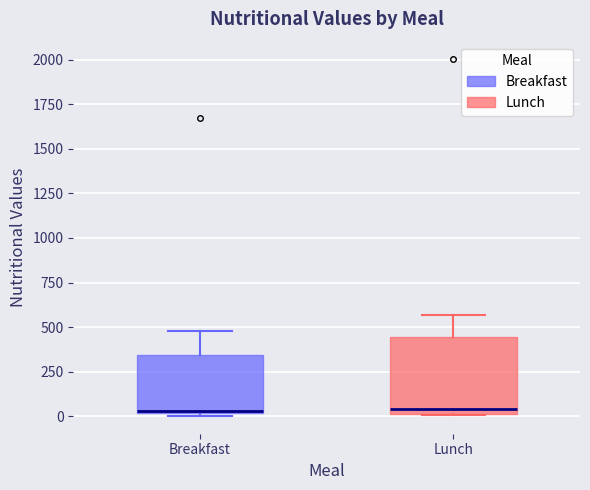

Which box is the tallest, from its lower edge to its upper edge?

Lunch